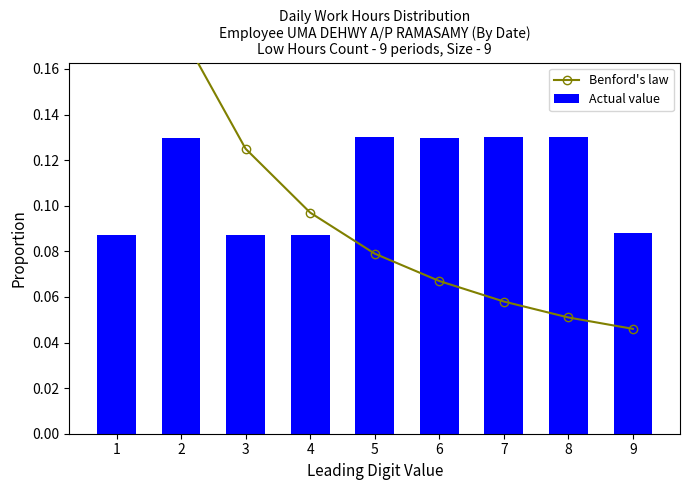

The value of Benford's law at 3 is 0.1. True or false?

True